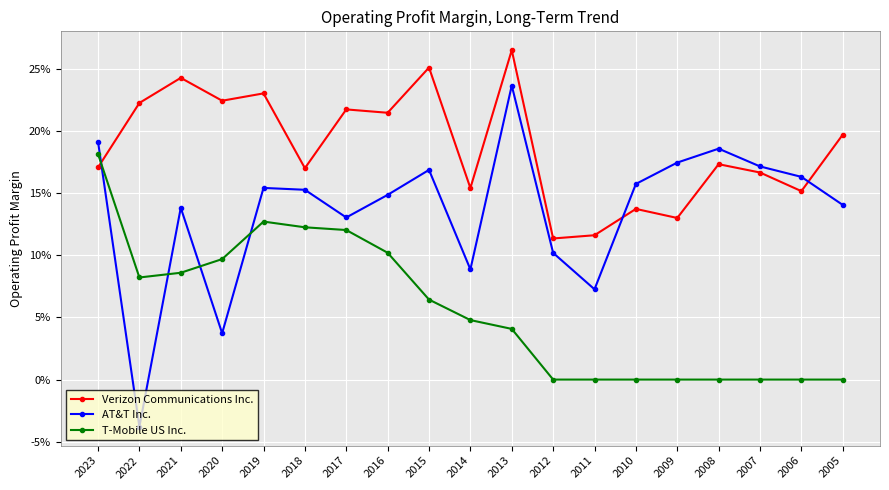

Is the value of Verizon Communications Inc. at 2012 greater than the value of T-Mobile US Inc. at 2008?

Yes